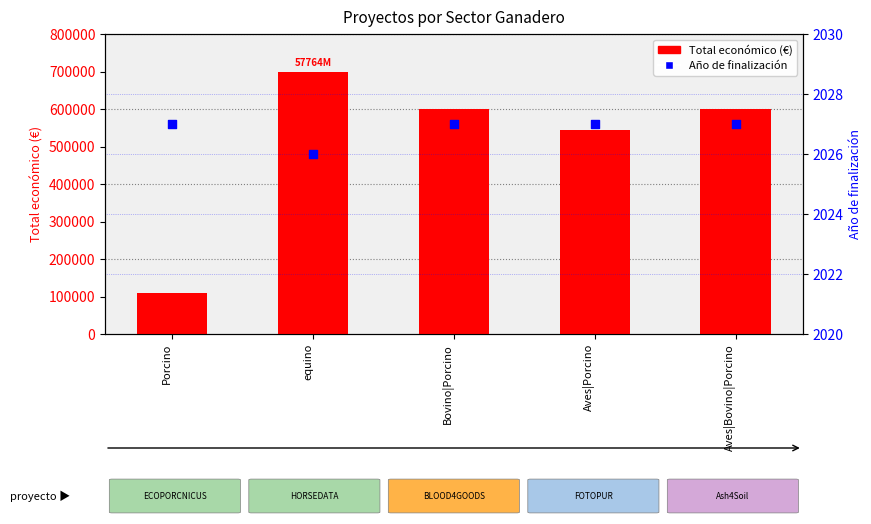

Which series contains the lowest Y value?

Año de finalización